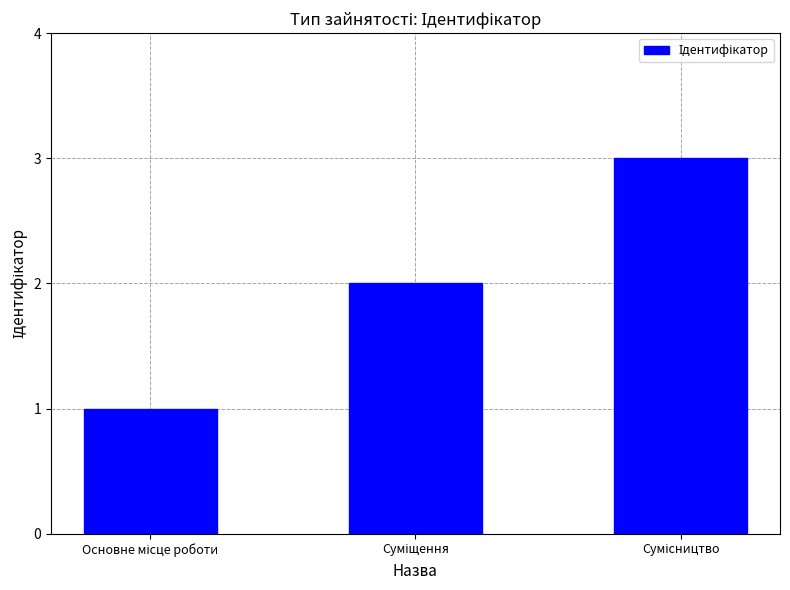

What is the maximum value shown in the chart?

3